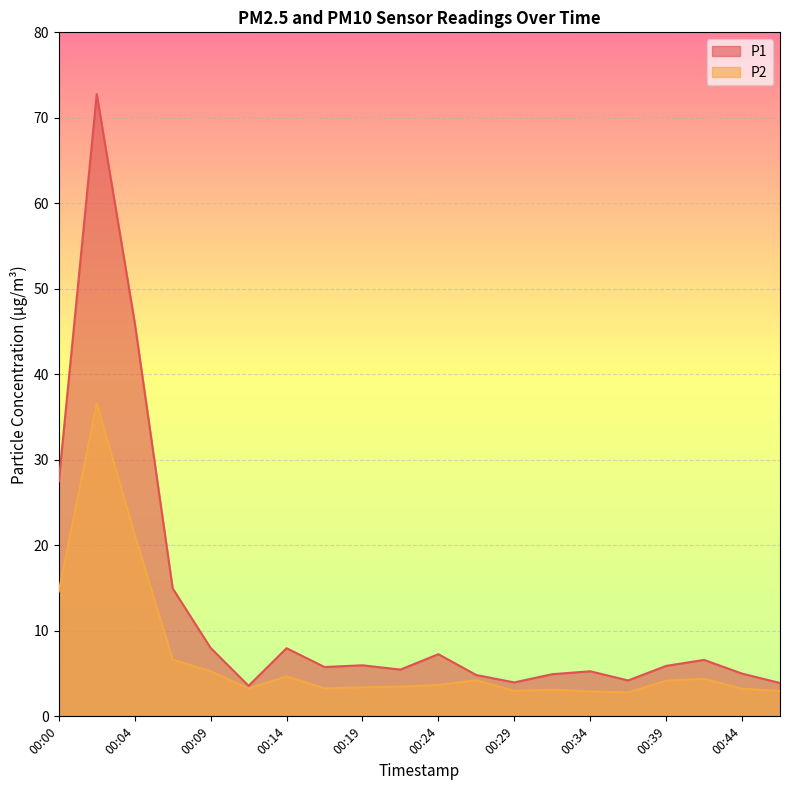

At which category is the sum across all series the highest?

00:02